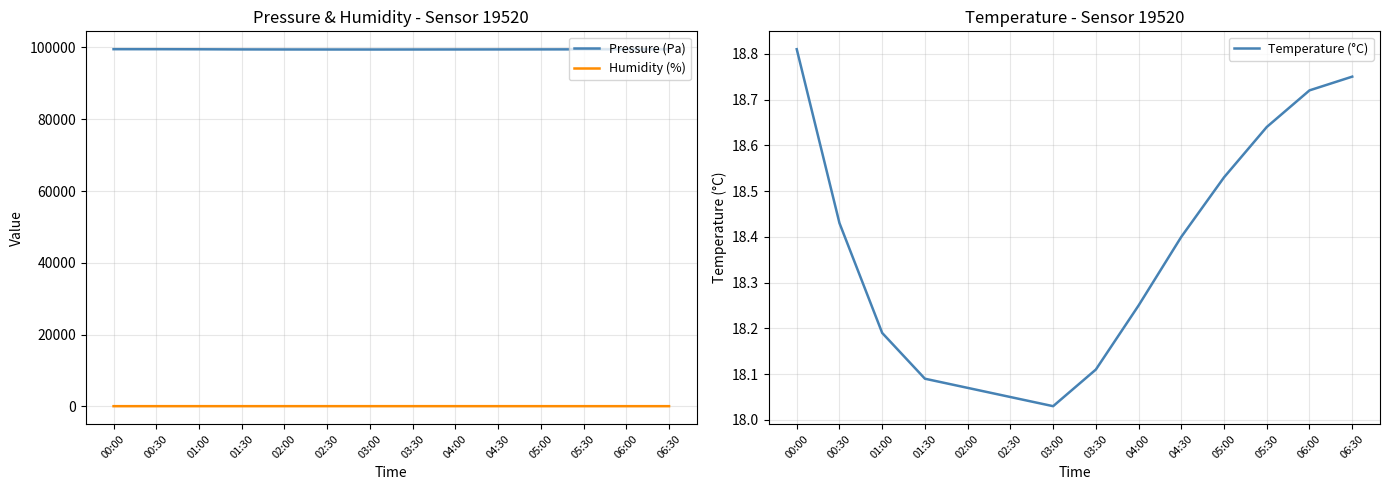

Is it true that Temperature (°C) equals 18.2 at 04:00?

True